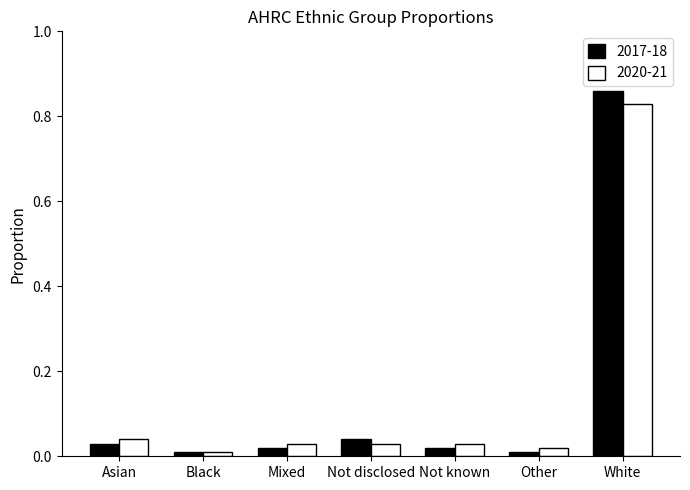

Are the bars horizontal?

No